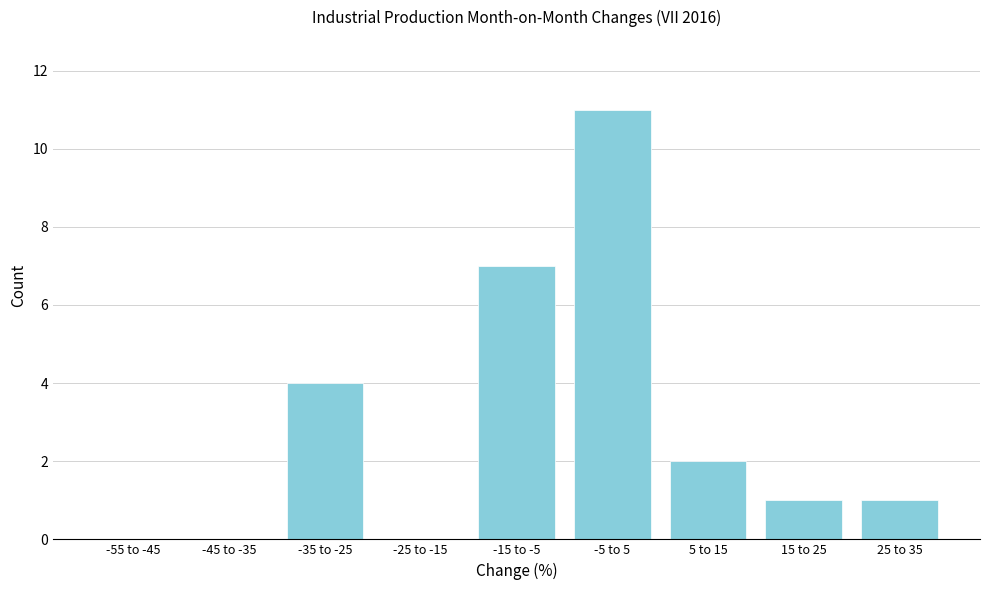

Reading left to right, transcribe all the data shown in this chart.

-55 to -45=0	-45 to -35=0	-35 to -25=4	-25 to -15=0	-15 to -5=7	-5 to 5=11	5 to 15=2	15 to 25=1	25 to 35=1